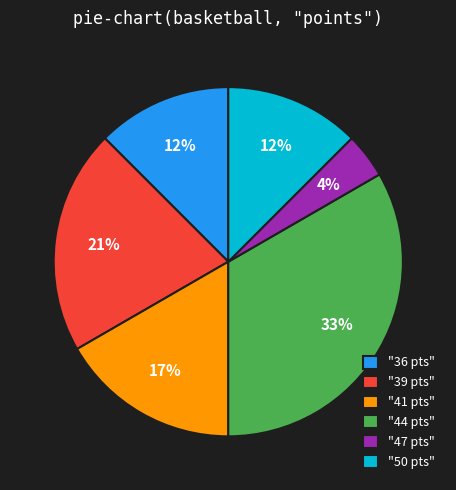

How many segments does this pie chart have?

6